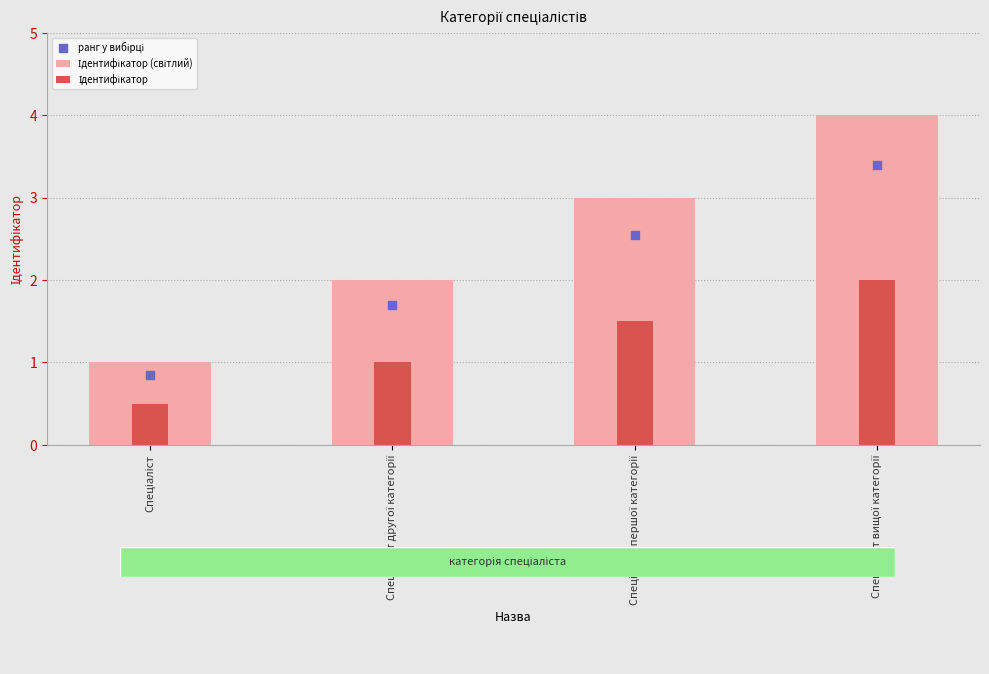

Which series has the largest total across all categories?

Ідентифікатор (світлий)